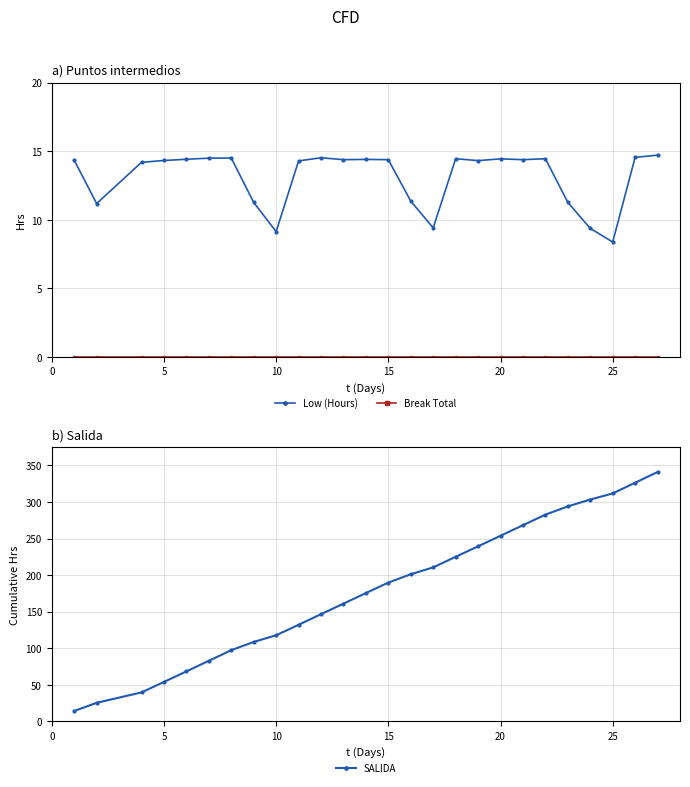

Which category has the lowest value in the Low (Hours) series?

25